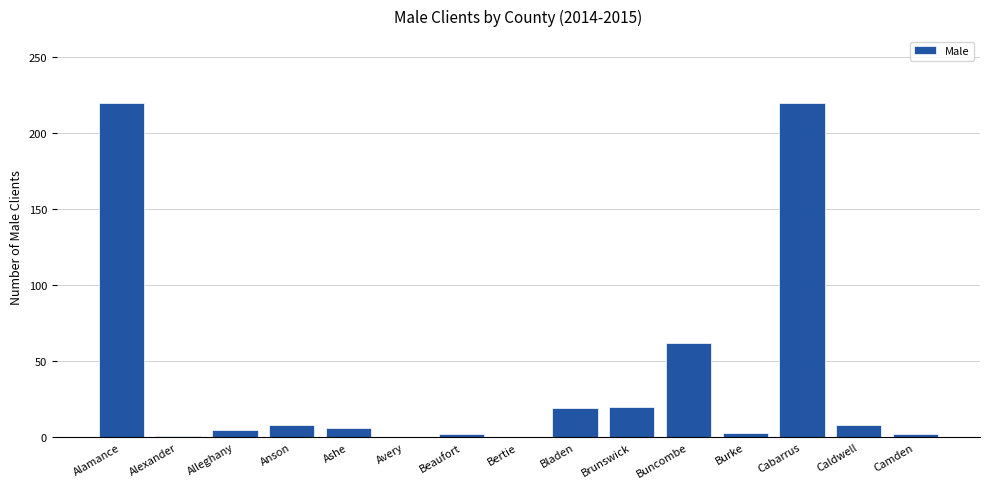

What is the sum of the values at Caldwell and Bertie?

8